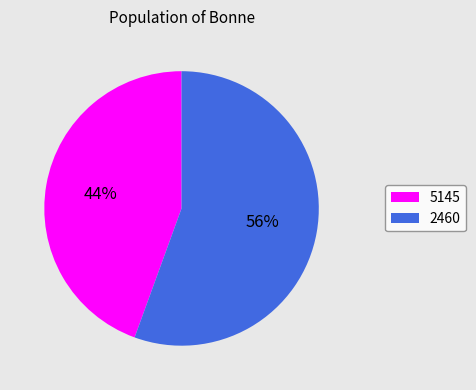

Is the sum of 5145 and 2460 greater than half?

Yes